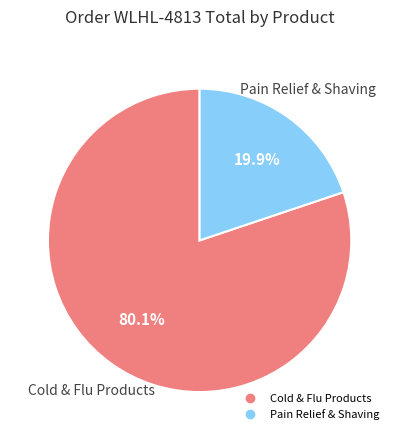

How many slices are in this pie chart?

2